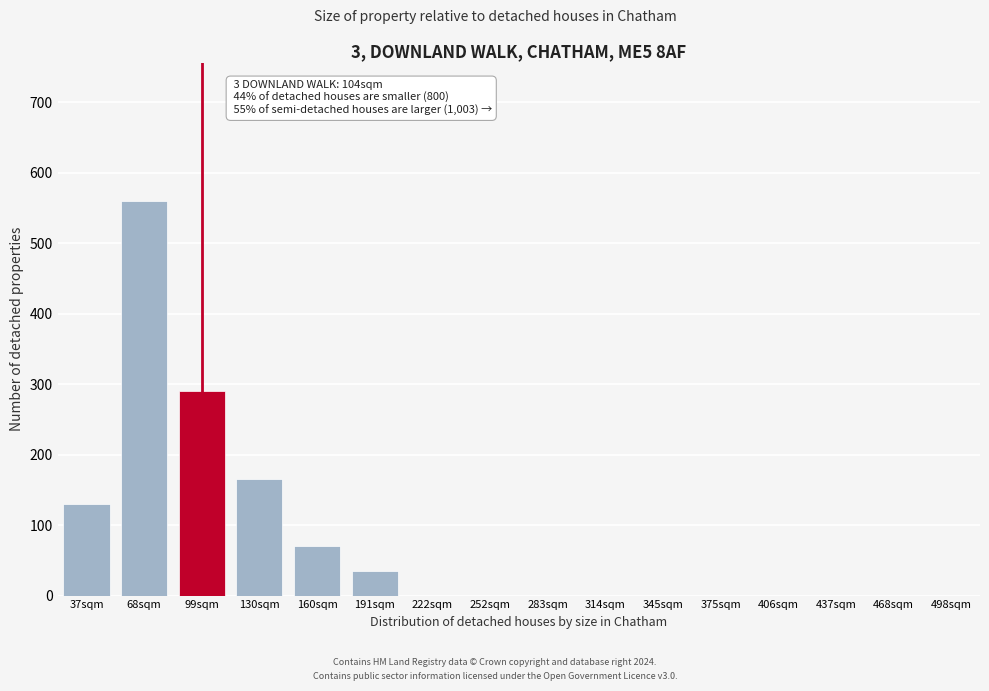

Reading left to right, transcribe all the data shown in this chart.

37sqm=130	68sqm=560	99sqm=290	130sqm=165	160sqm=70	191sqm=35	222sqm=0	252sqm=0	283sqm=0	314sqm=0	345sqm=0	375sqm=0	406sqm=0	437sqm=0	468sqm=0	498sqm=0